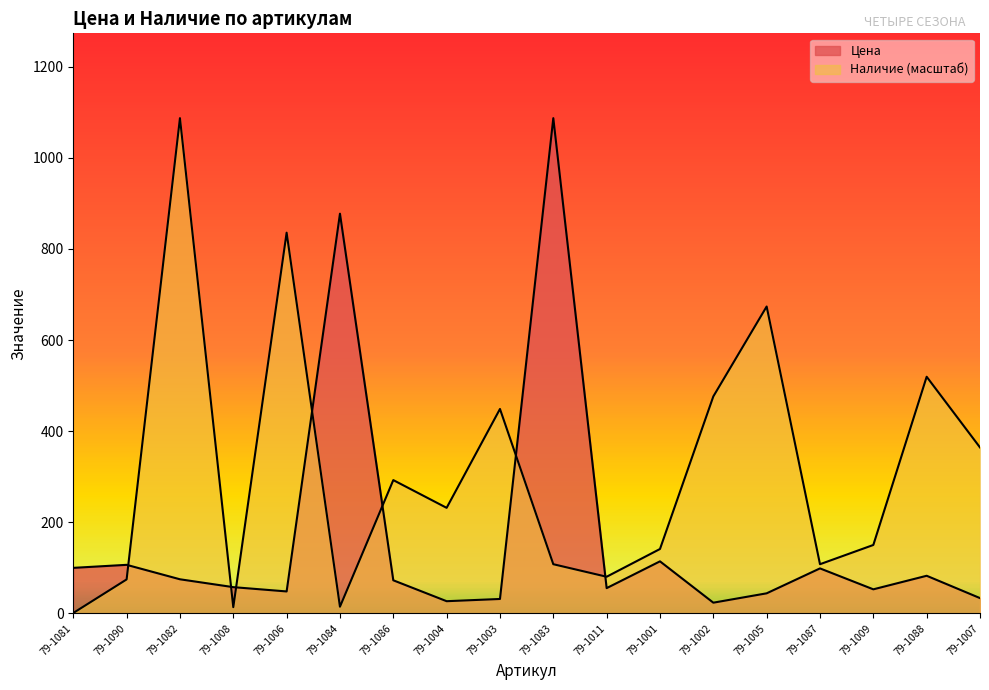

At which label does Цена first exceed 72?

79-1081